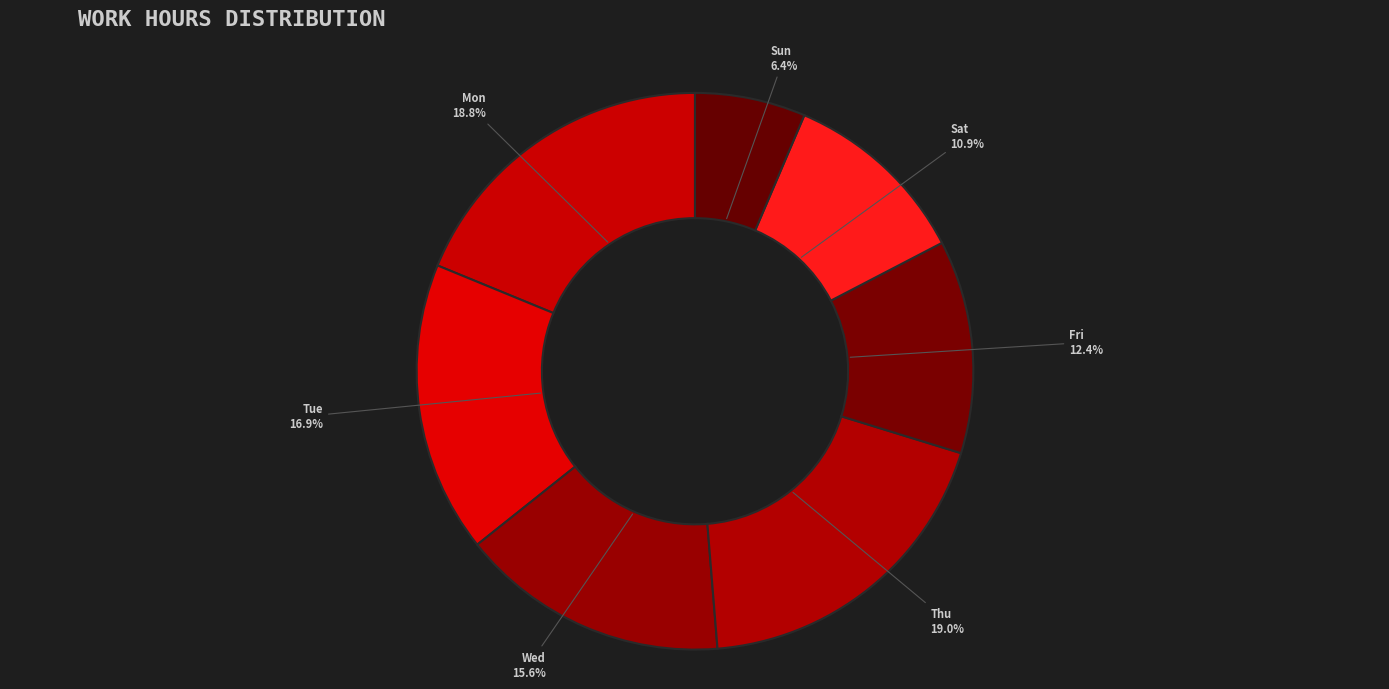

How many slices are in this pie chart?

7